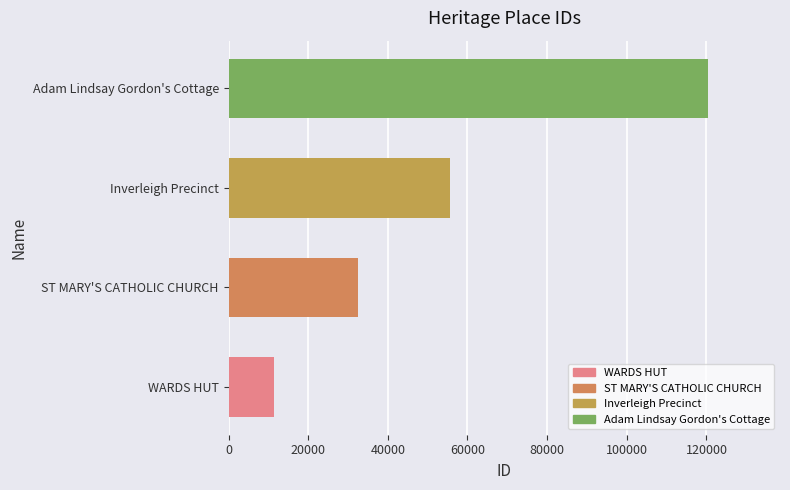

How many bars are there in total?

4